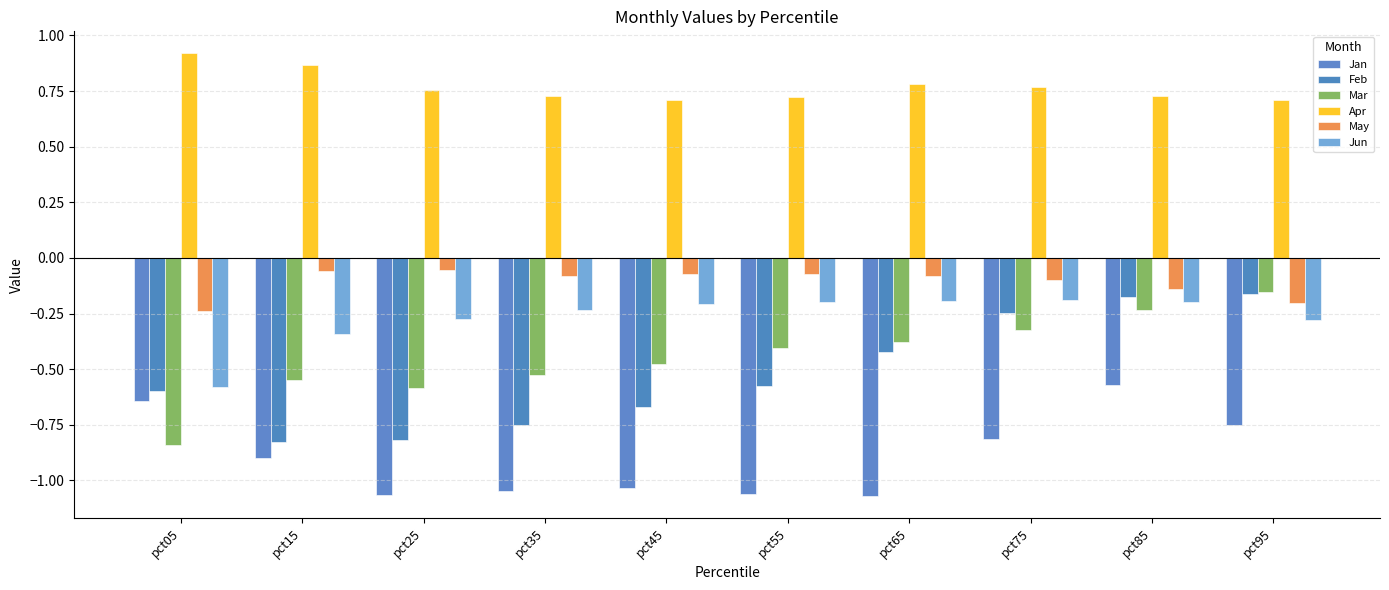

Does the chart contain any negative values?

Yes